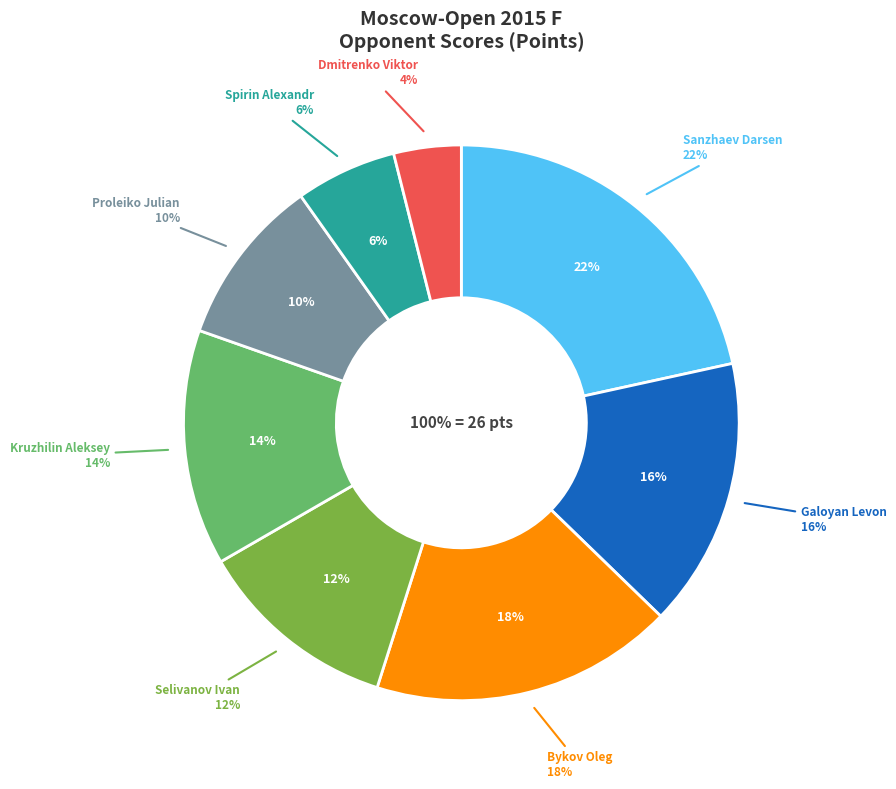

What is the change in value from Sanzhaev Darsen to Selivanov Ivan?

-2.5